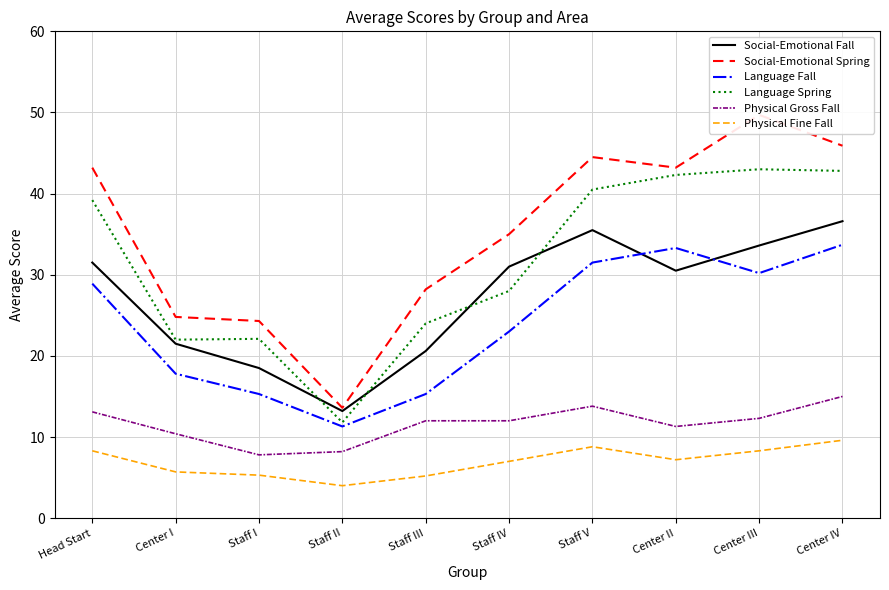

At Center III, list the series in order from largest to smallest.

Social-Emotional Spring, Language Spring, Social-Emotional Fall, Language Fall, Physical Gross Fall, Physical Fine Fall